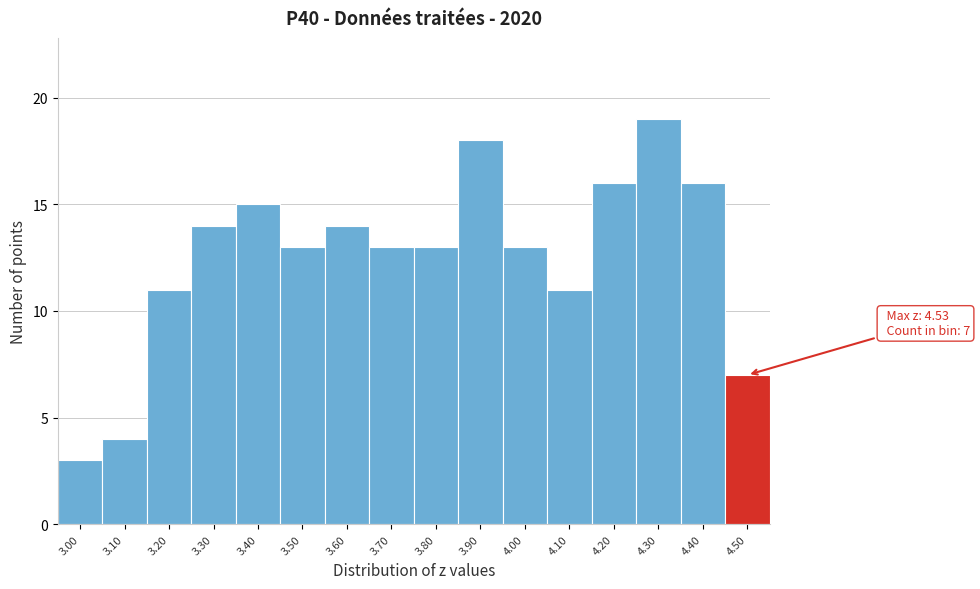

Reading right to left, list all the values displayed in this chart.

4.50=7	4.40=16	4.30=19	4.20=16	4.10=11	4.00=13	3.90=18	3.80=13	3.70=13	3.60=14	3.50=13	3.40=15	3.30=14	3.20=11	3.10=4	3.00=3